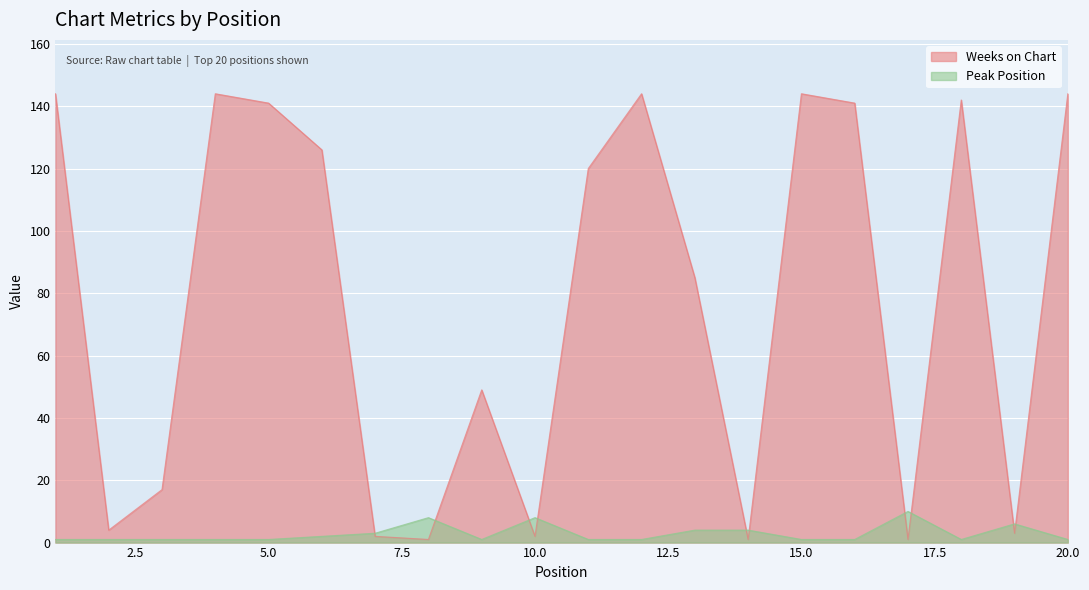

Between which two adjacent categories do Peak Position and Weeks on Chart first intersect?

6 and 7